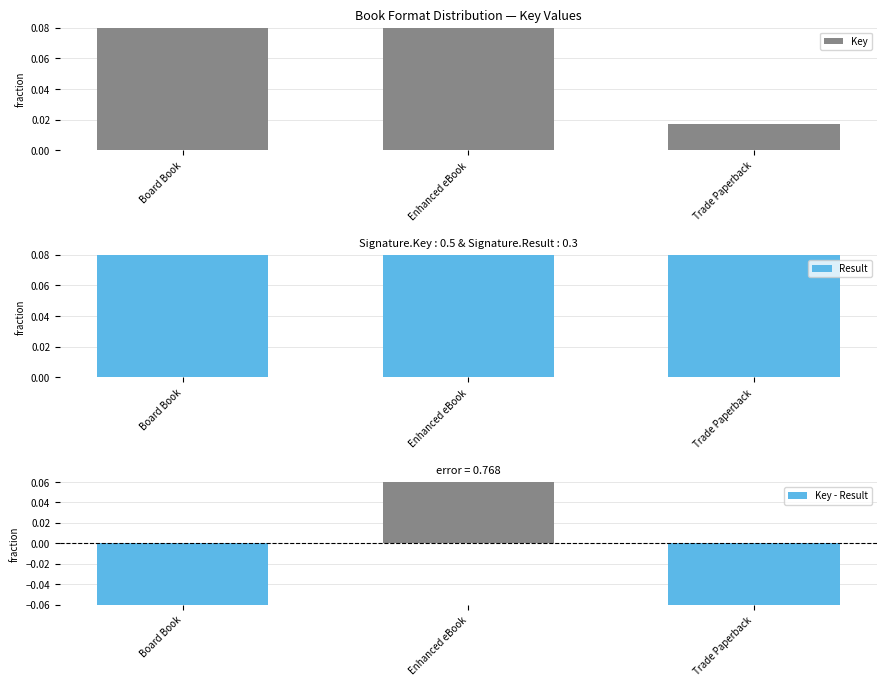

Reading left to right, list all the values displayed in this chart.

Key: Board Book=0.3	Enhanced eBook=0.7	Trade Paperback=0.0
Result: Board Book=0.4	Enhanced eBook=0.3	Trade Paperback=0.2
Key - Result: Board Book=-0.2	Enhanced eBook=0.4	Trade Paperback=-0.2